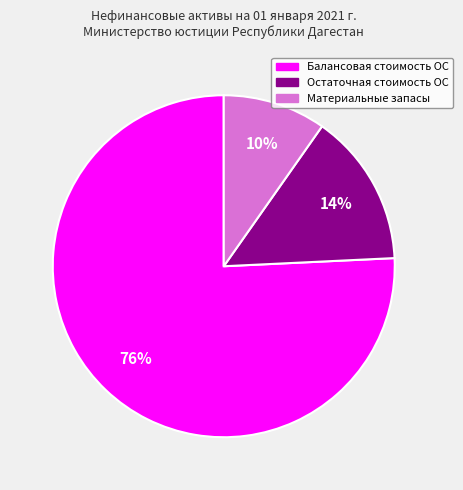

Is it true that Материальные запасы is 10% of the pie?

True